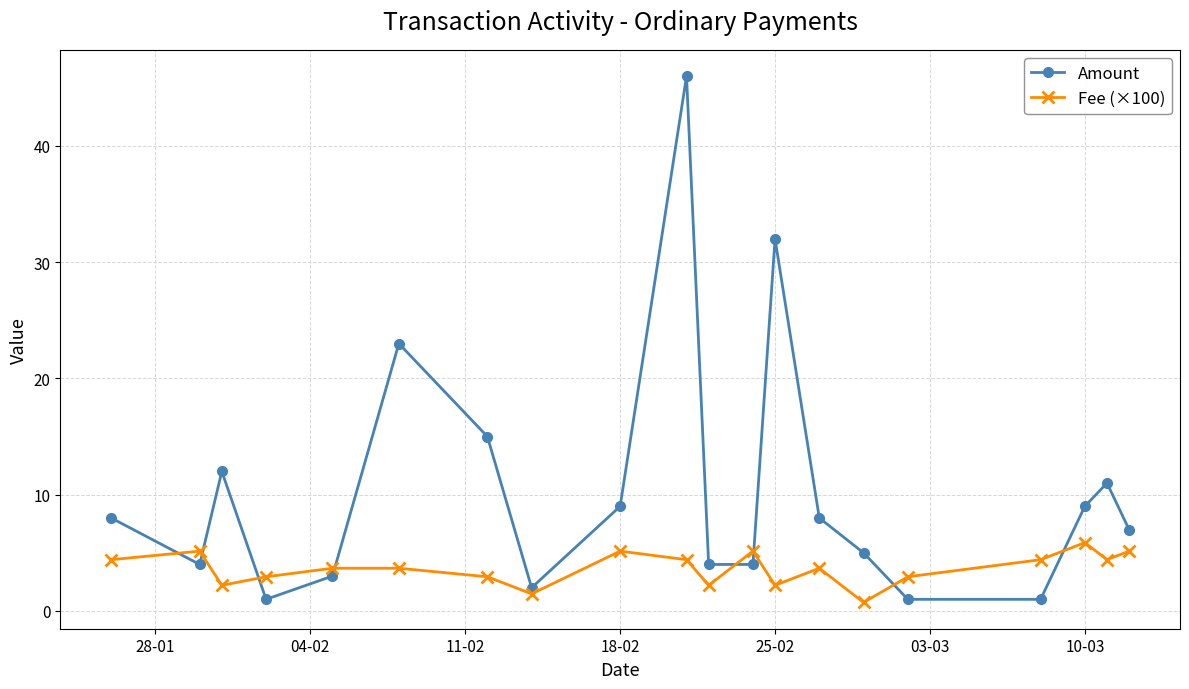

Rank the series by their maximum value, from lowest to highest.

Fee (×100), Amount